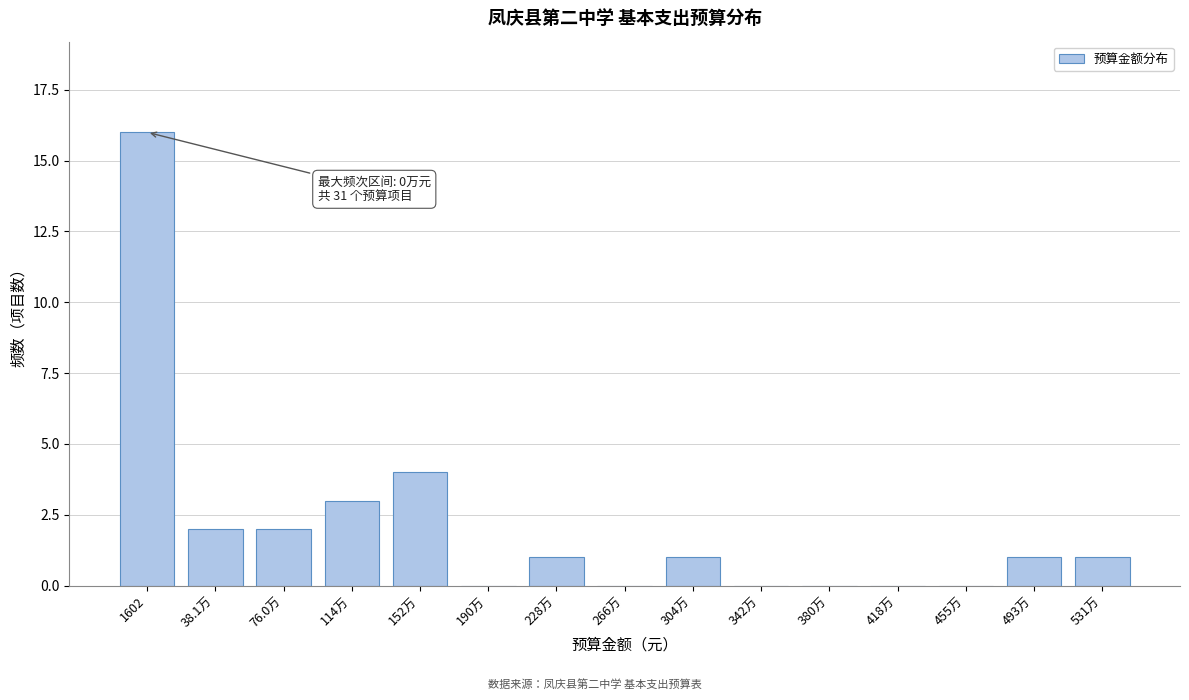

Reading right to left, transcribe all the data shown in this chart.

531万=1	493万=1	455万=0	418万=0	380万=0	342万=0	304万=1	266万=0	228万=1	190万=0	152万=4	114万=3	76.0万=2	38.1万=2	1602=16